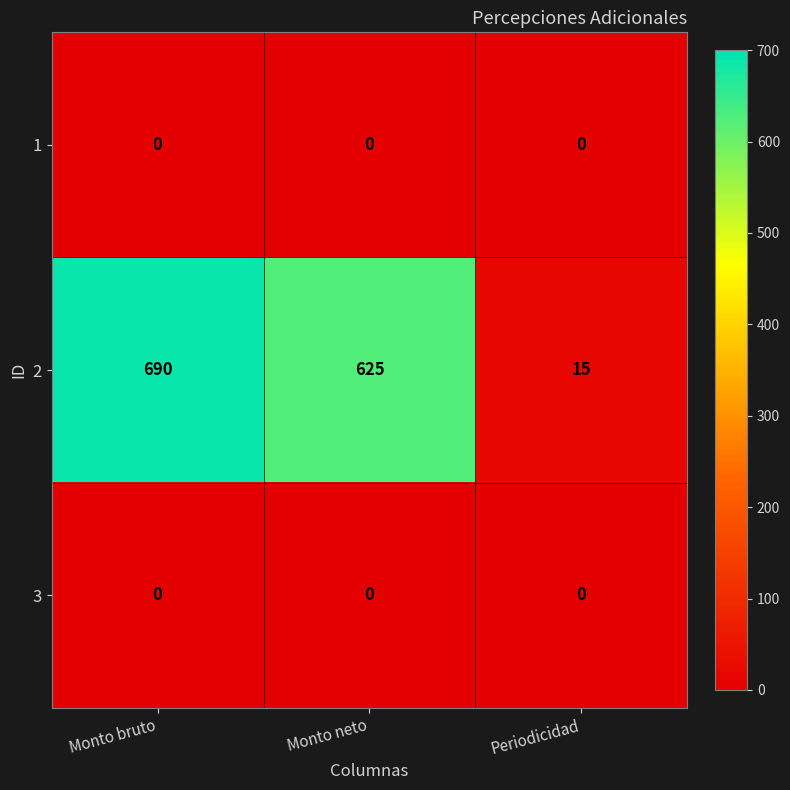

List the labels in order of 2 value, smallest first.

Periodicidad, Monto neto, Monto bruto